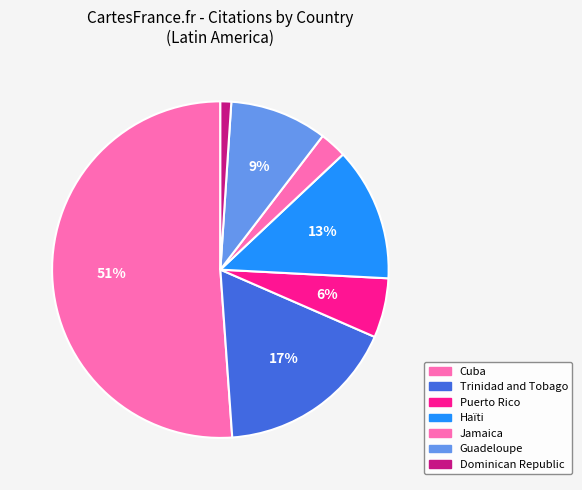

The Cuba slice represents 51% of the pie. True or false?

True